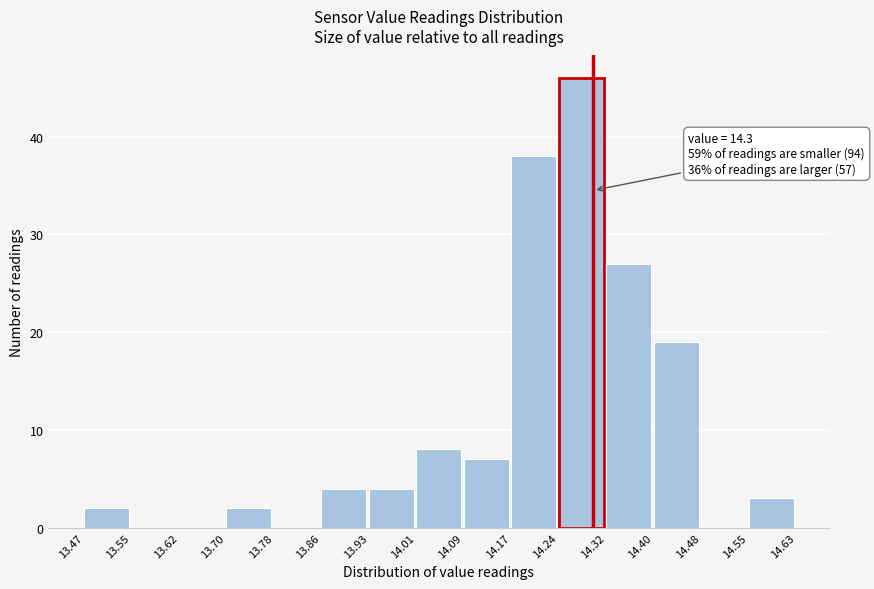

Over which range of the x-axis is the bar tallest?

14.24 to 14.32